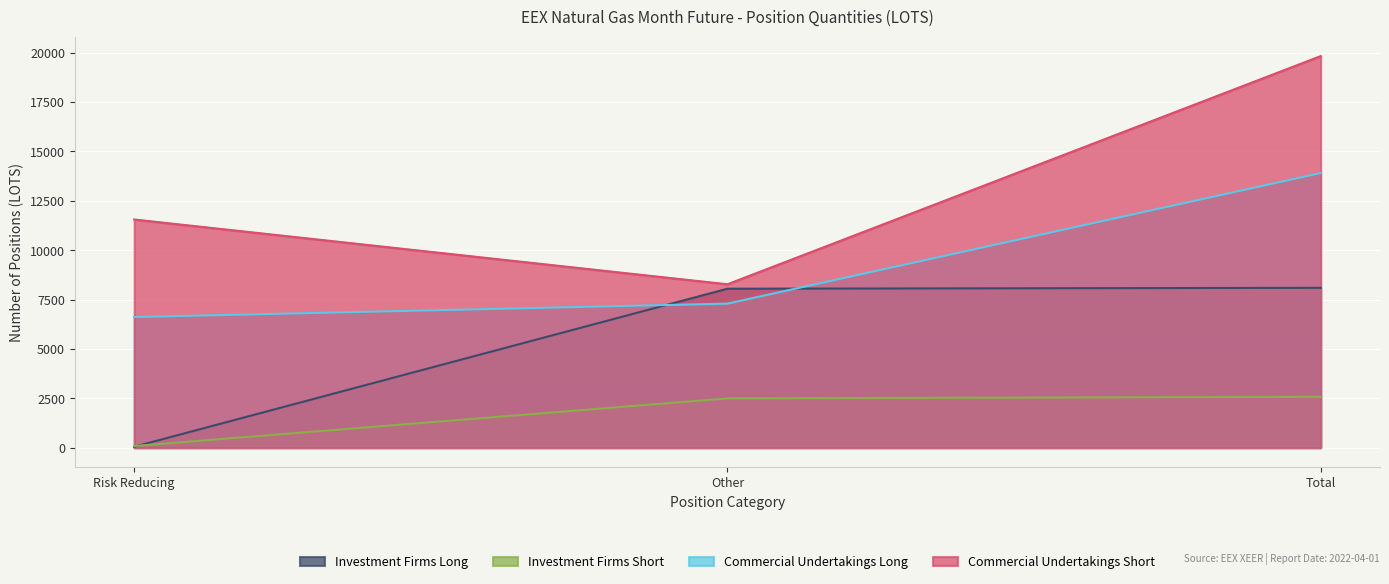

Reading right to left, list all the values displayed in this chart.

Investment Firms Long: Total=8092	Other=8047	Risk Reducing=45
Investment Firms Short: Total=2575	Other=2493	Risk Reducing=82
Commercial Undertakings Long: Total=13904	Other=7292	Risk Reducing=6612
Commercial Undertakings Short: Total=19825	Other=8273	Risk Reducing=11552